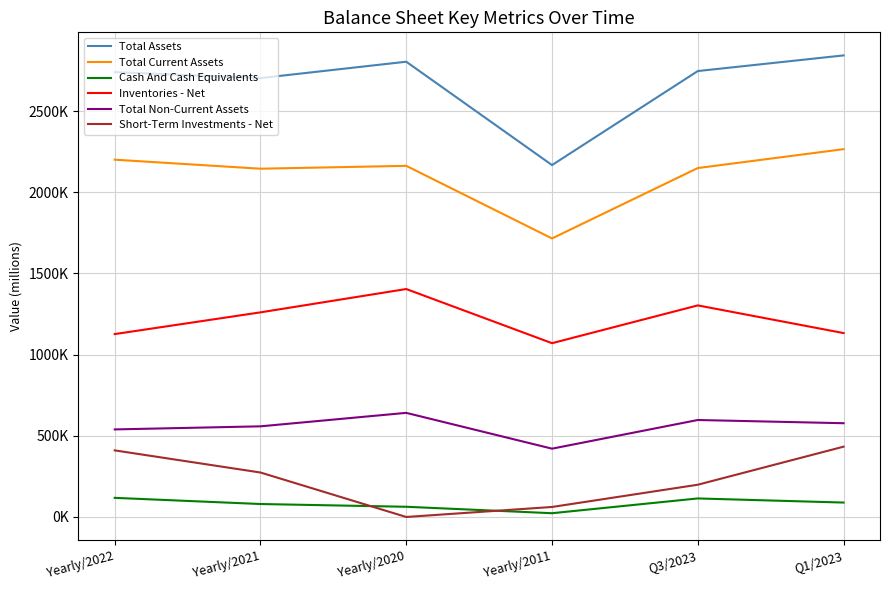

Does the chart have visible grid lines?

Yes